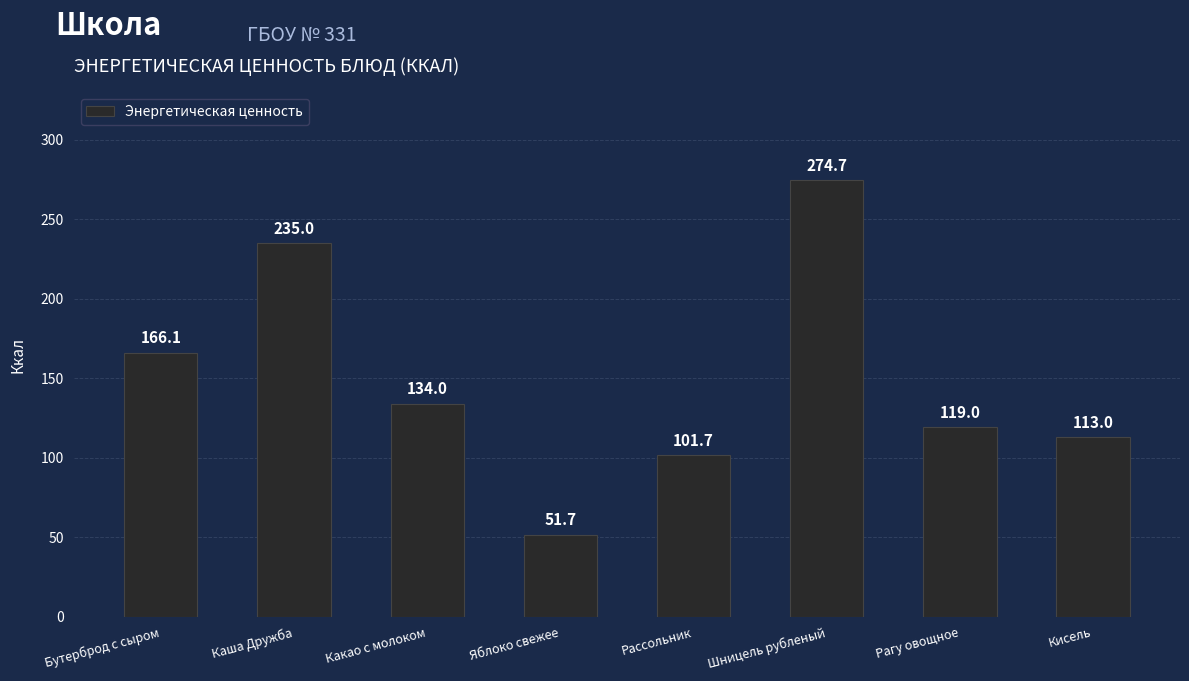

How many bars are there in total?

8